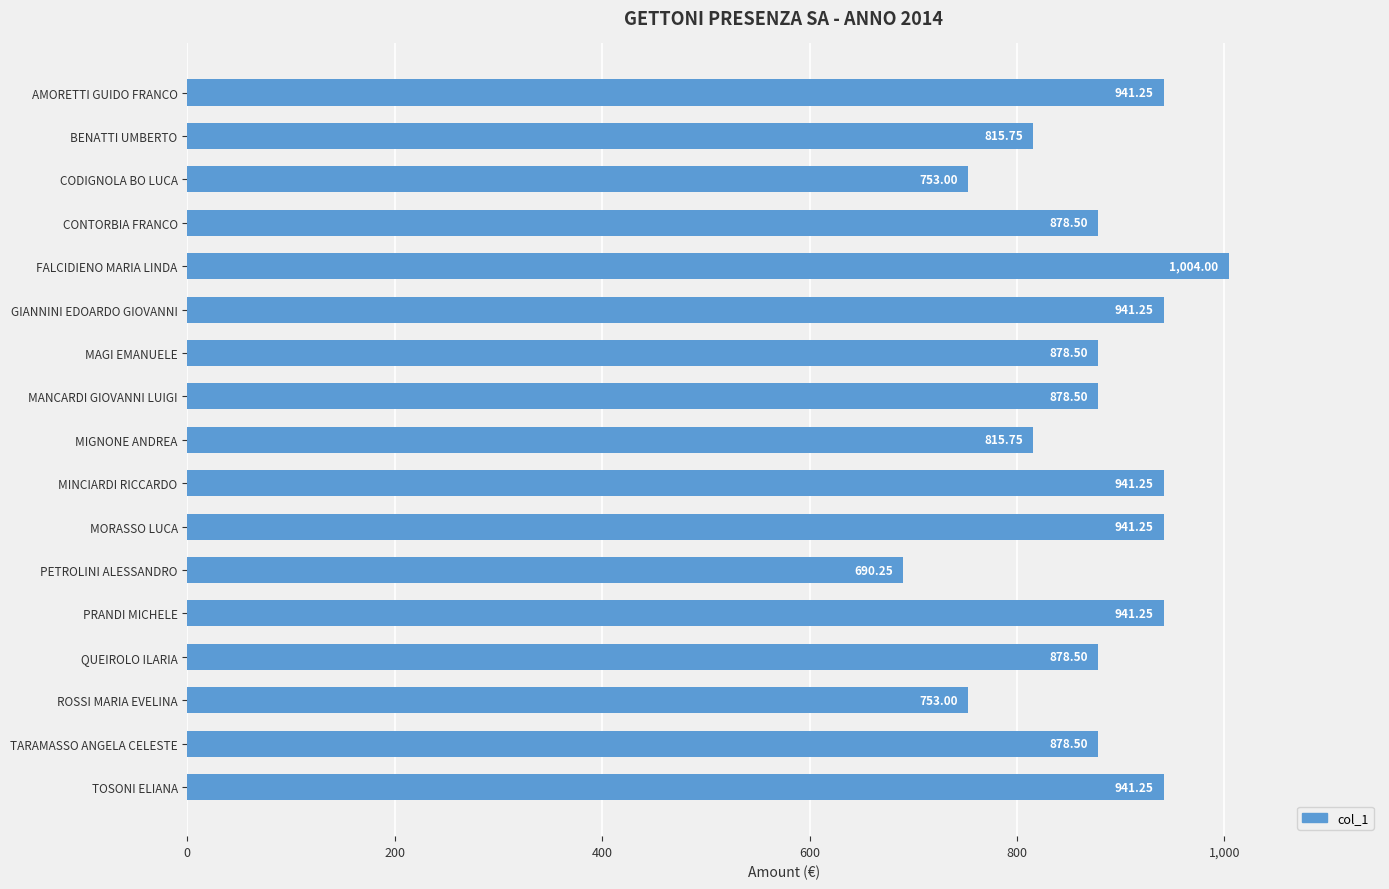

What is the label of the 2nd bar from the top?

BENATTI UMBERTO